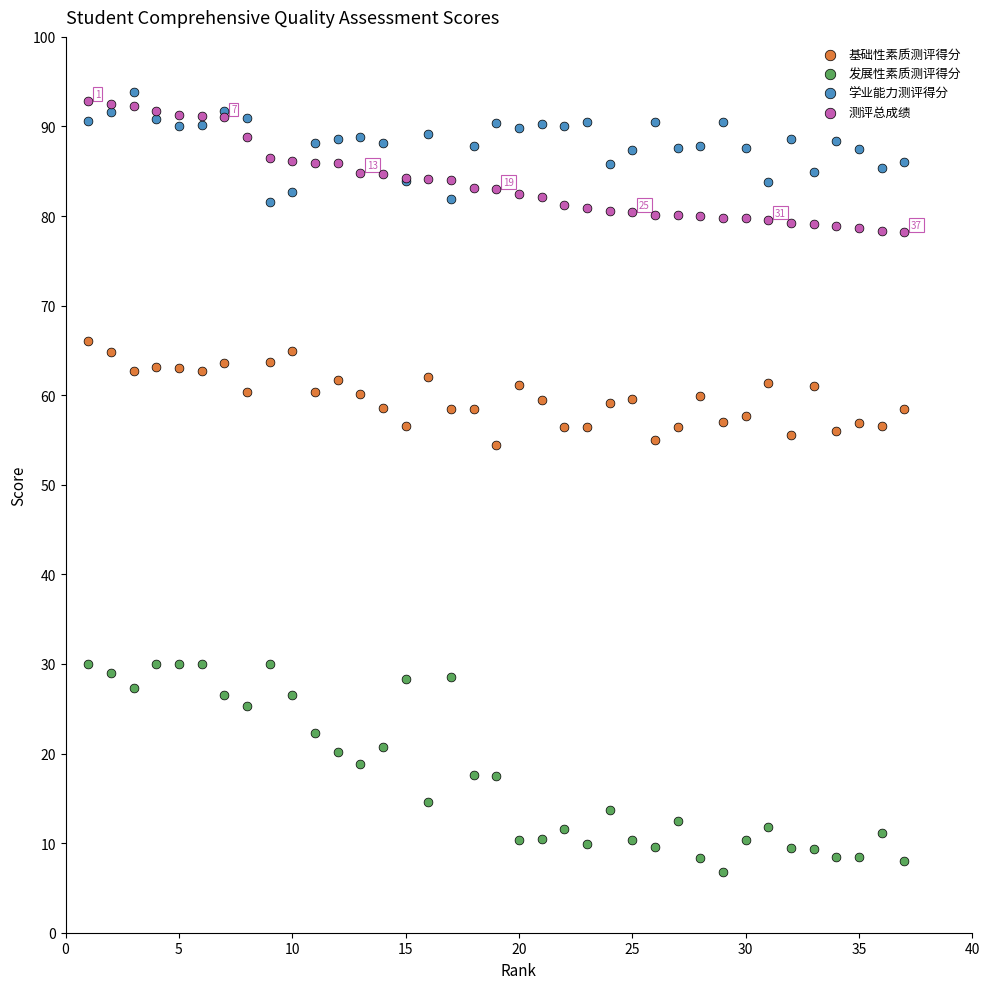

Which series contains the highest Y value?

学业能力测评得分